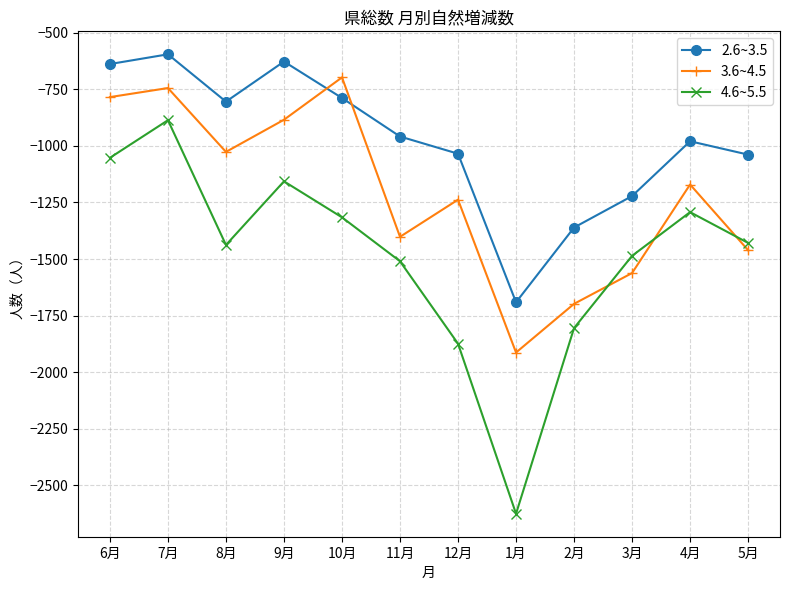

What position from the right is 1月?

5